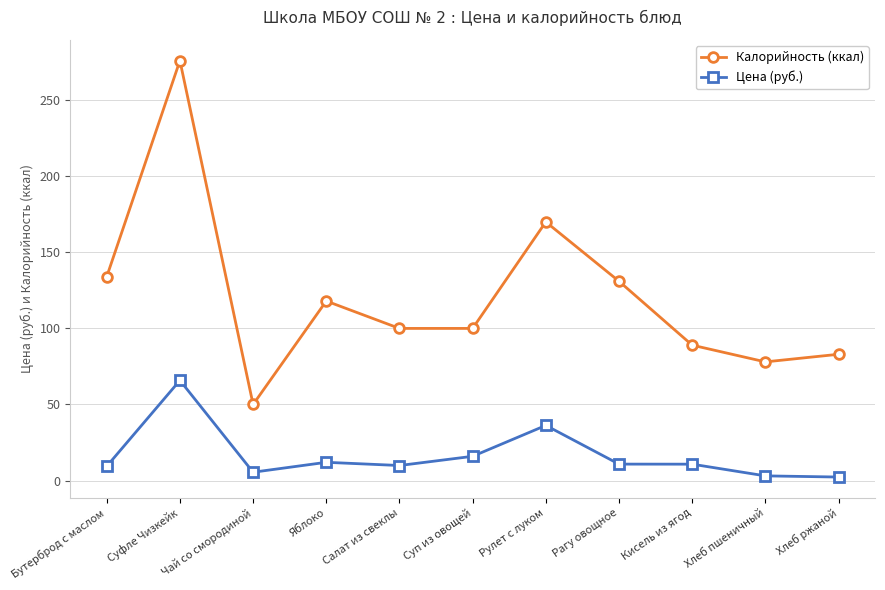

Does the chart have visible grid lines?

Yes